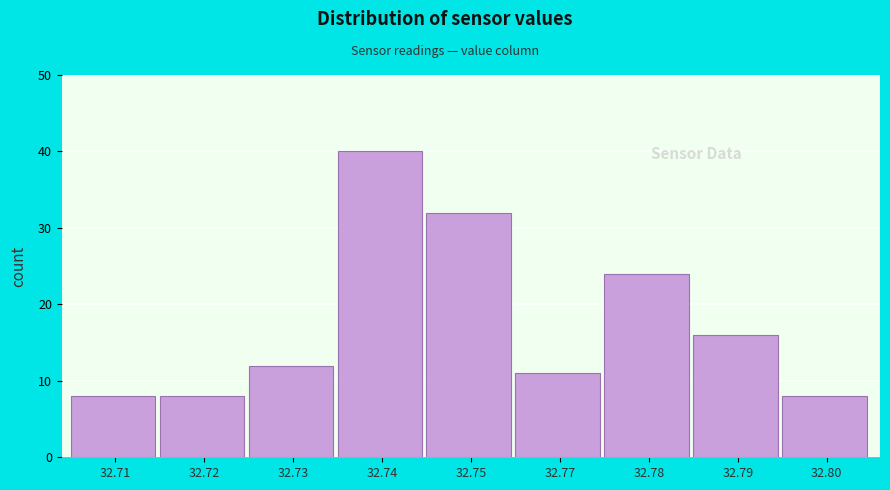

Reading right to left, extract all data points from this chart.

32.80=8	32.79=16	32.78=24	32.77=11	32.75=32	32.74=40	32.73=12	32.72=8	32.71=8